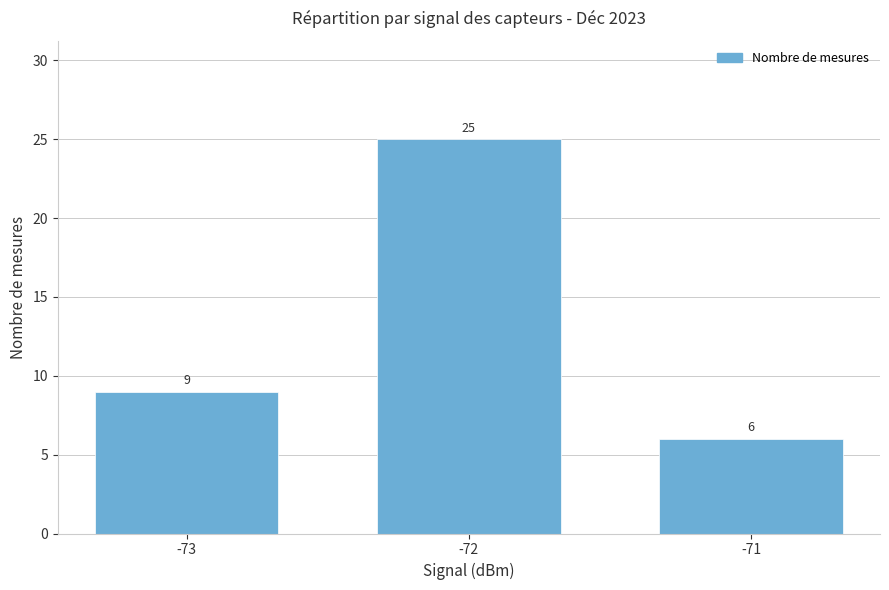

How many data points does each series have?

3